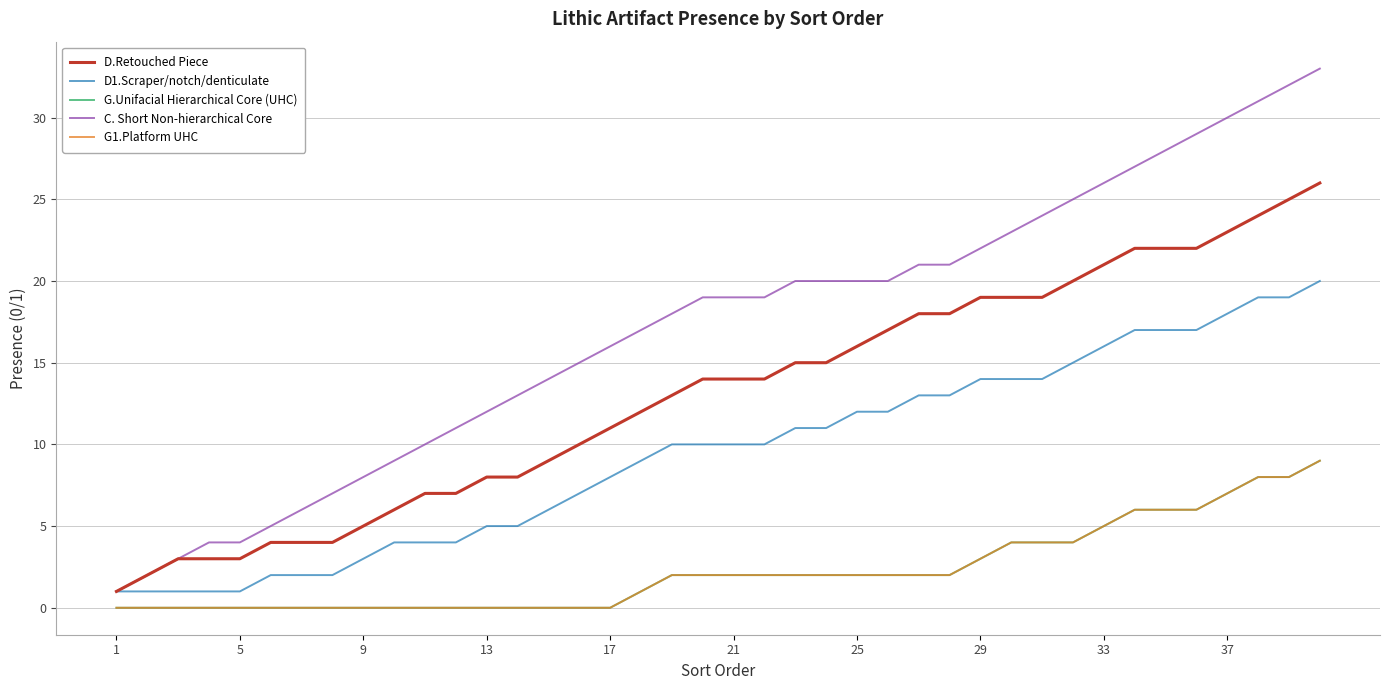

True or false: C. Short Non-hierarchical Core has more than 1 points higher than both neighbors.

False